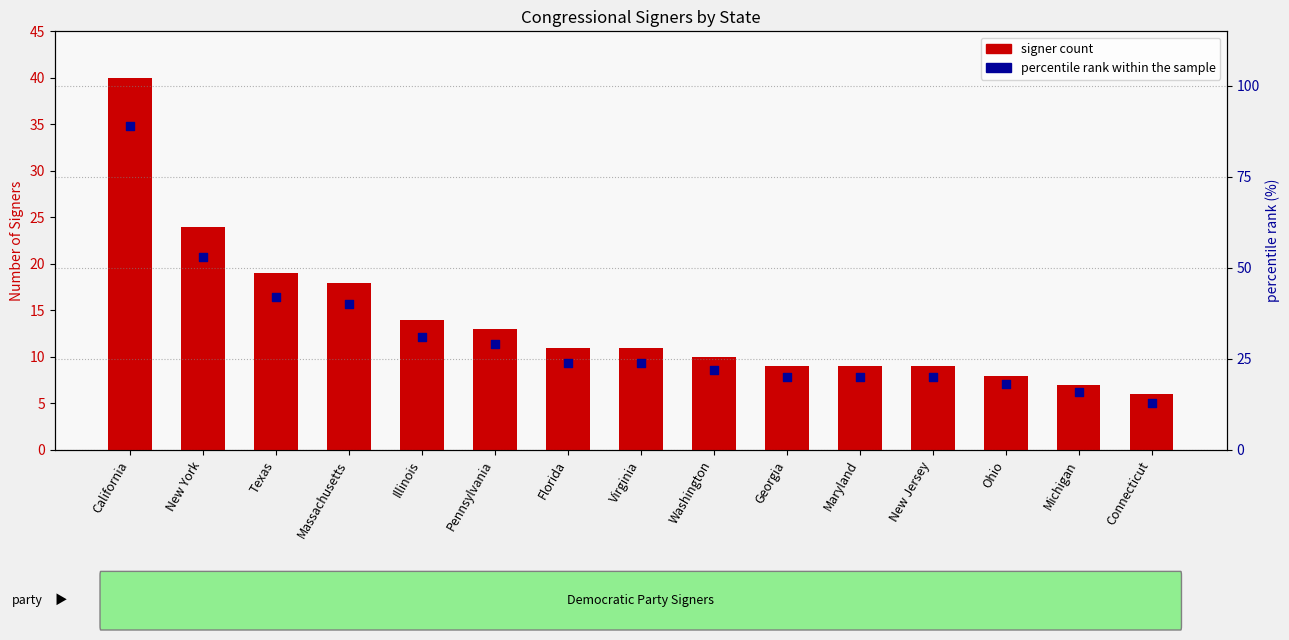

At how many categories does at least one series exceed 36?

4